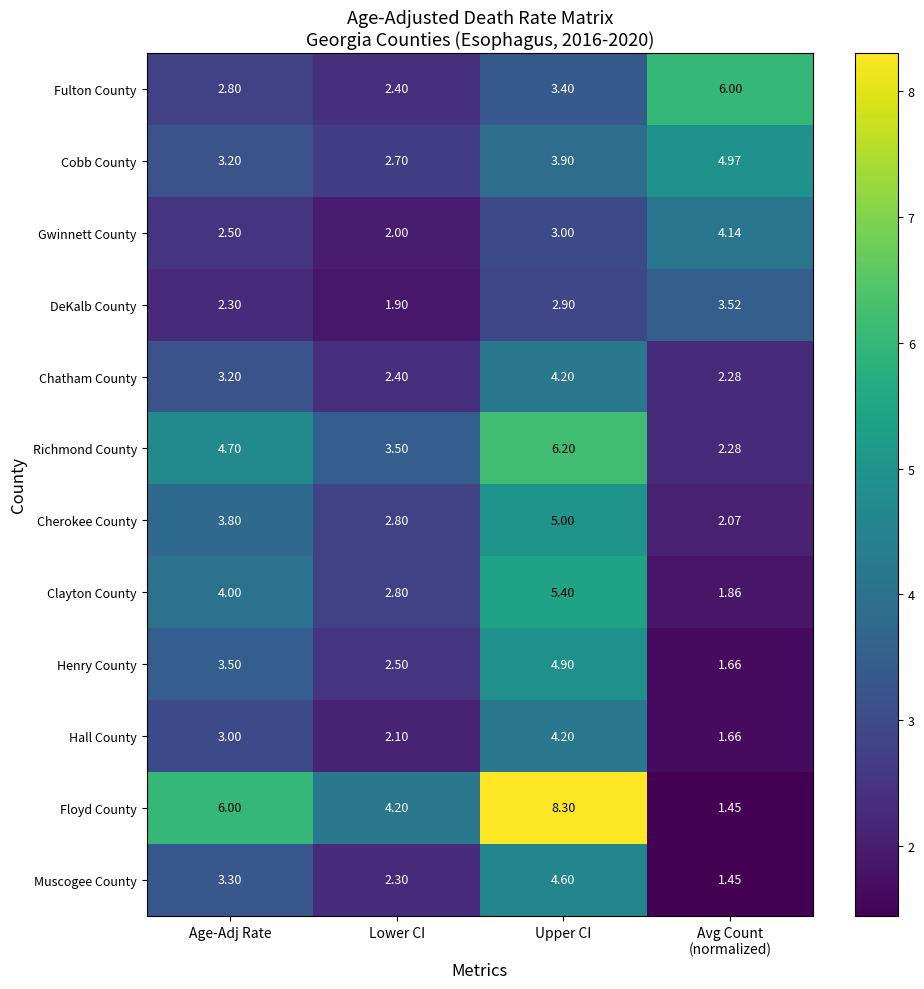

Which series has the largest total across all categories?

Floyd County